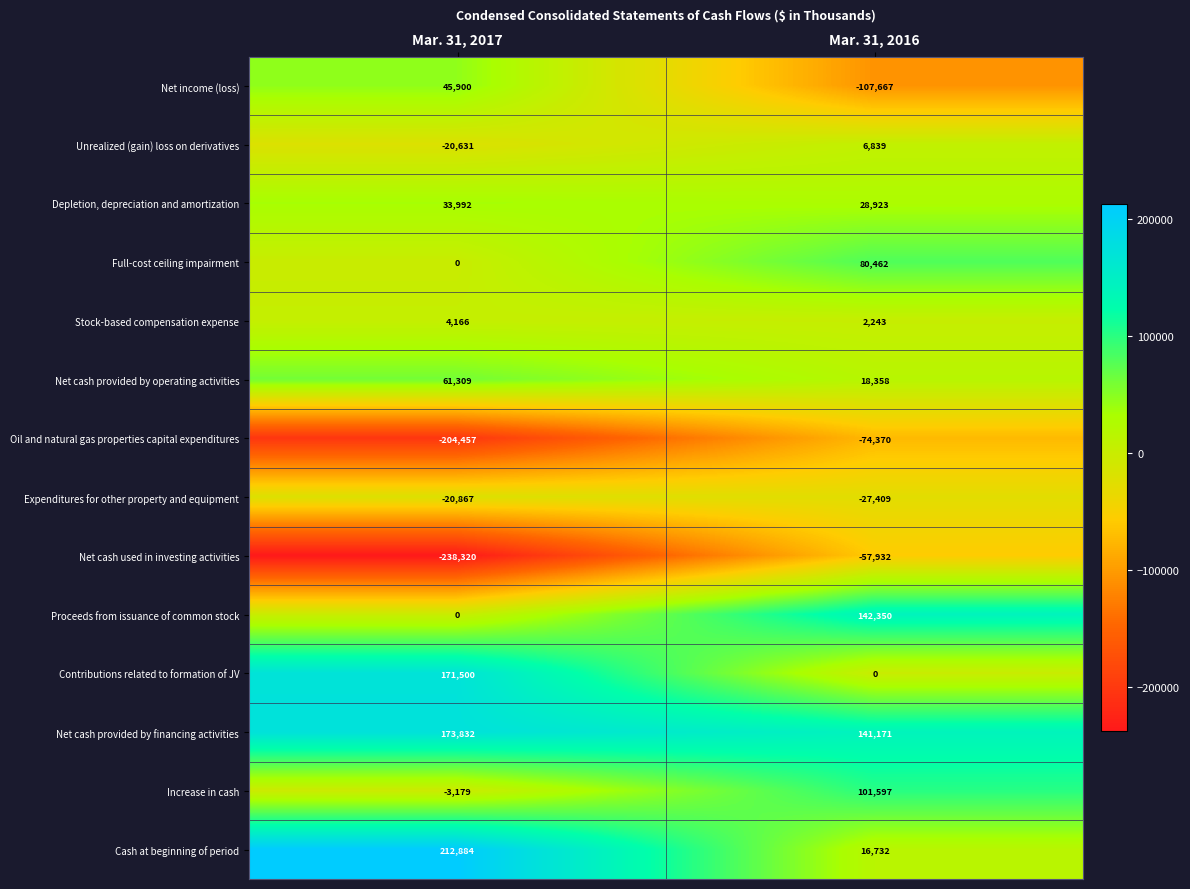

What is the sum of all Net cash used in investing activities values?

-296252